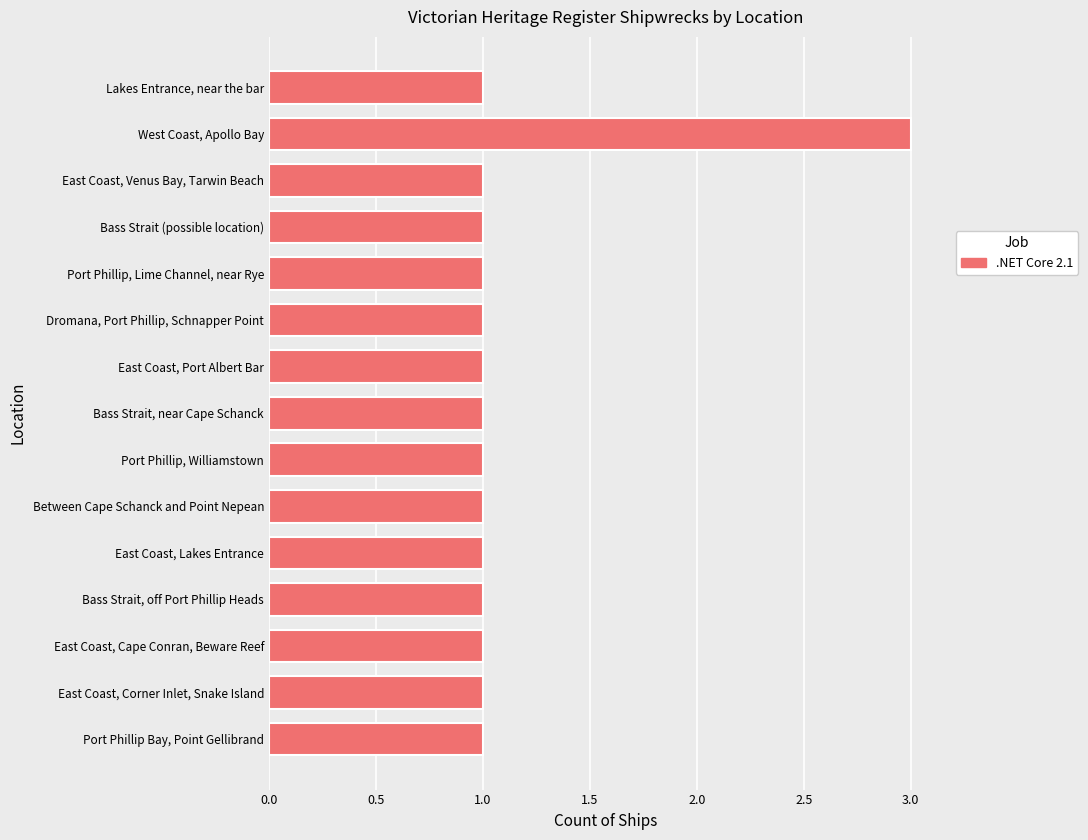

What position from the bottom is East Coast, Port Albert Bar?

9